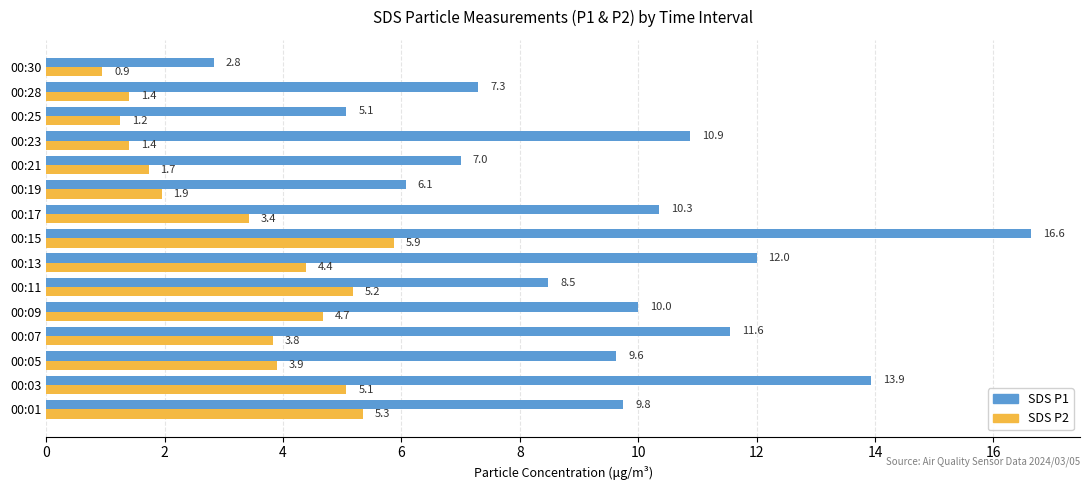

What is the difference between the second highest and minimum values in the SDS P2 series?

4.4